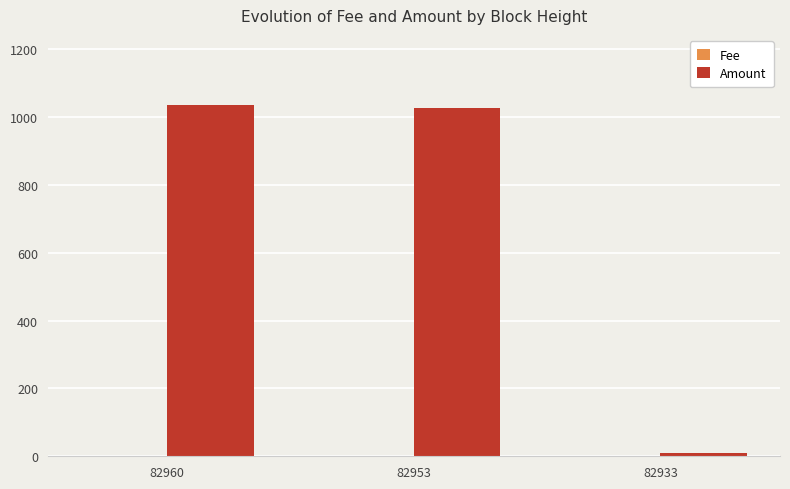

Which series has the largest total across all categories?

Amount